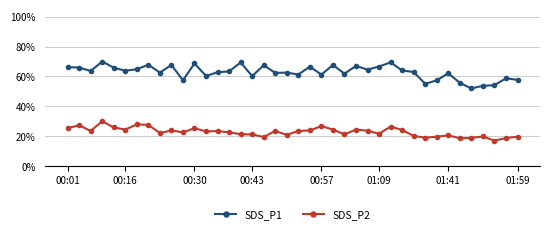

Reading left to right, what are all the values shown in this chart?

SDS_P1: 0.7	0.7	0.6	0.7	0.7	0.6	0.6	0.7	0.6	0.7	0.6	0.7	0.6	0.6	0.6	0.7	0.6	0.7	0.6	0.6	0.6	0.7	0.6	0.7	0.6	0.7	0.6	0.7	0.7	0.6	0.6	0.6	0.6	0.6	0.6	0.5	0.5	0.5	0.6	0.6
SDS_P2: 0.3	0.3	0.2	0.3	0.3	0.2	0.3	0.3	0.2	0.2	0.2	0.3	0.2	0.2	0.2	0.2	0.2	0.2	0.2	0.2	0.2	0.2	0.3	0.2	0.2	0.2	0.2	0.2	0.3	0.2	0.2	0.2	0.2	0.2	0.2	0.2	0.2	0.2	0.2	0.2